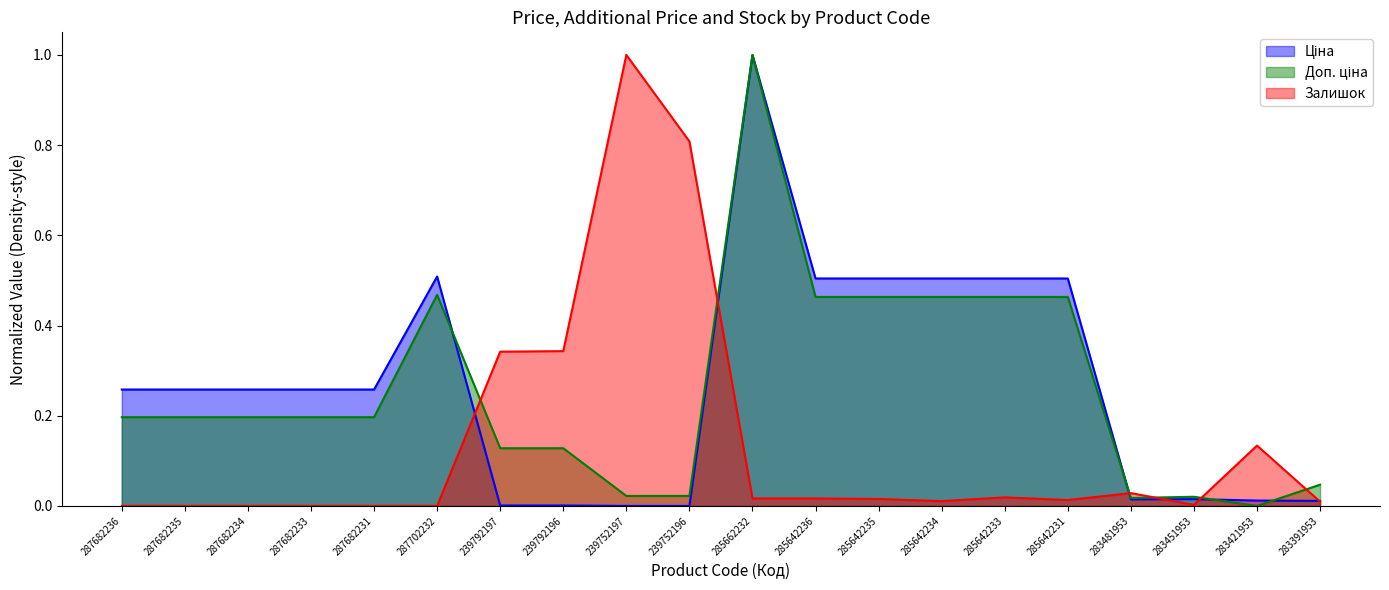

How many series are shown in this chart?

3